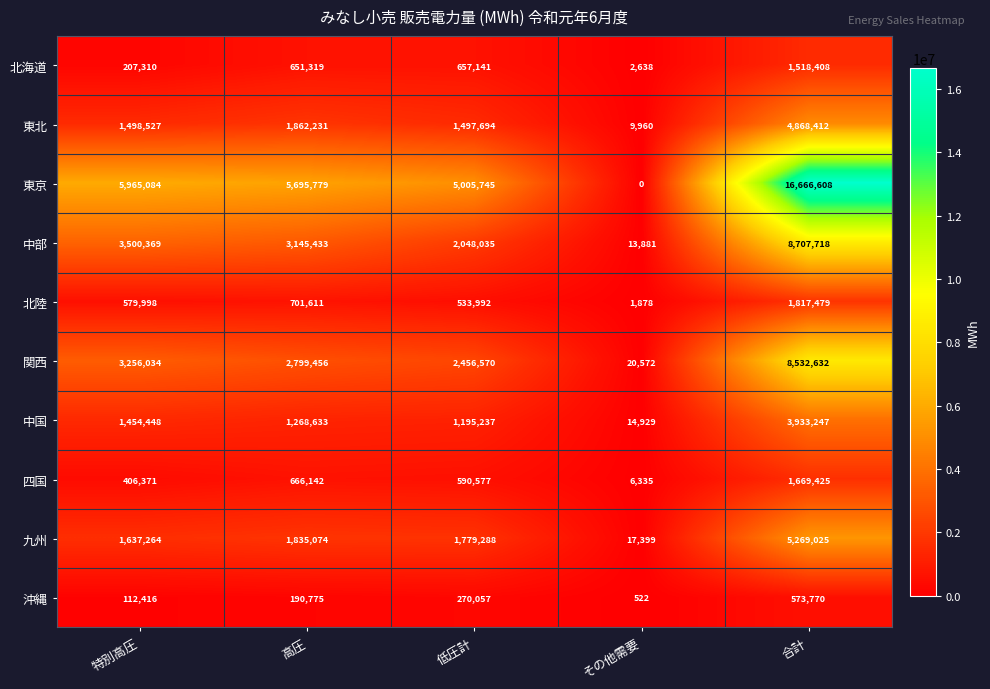

Rank the series at 合計 from lowest to highest value.

沖縄, 北海道, 四国, 北陸, 中国, 東北, 九州, 関西, 中部, 東京